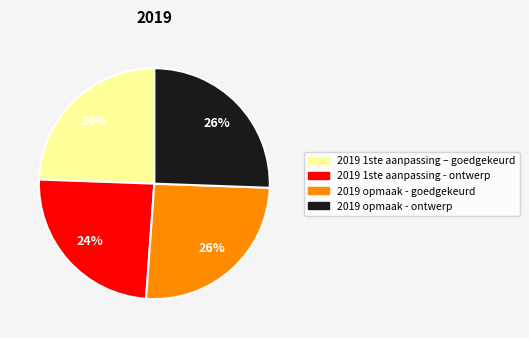

Between 2019 1ste aanpassing – goedgekeurd and 2019 opmaak - goedgekeurd, which is larger?

2019 opmaak - goedgekeurd